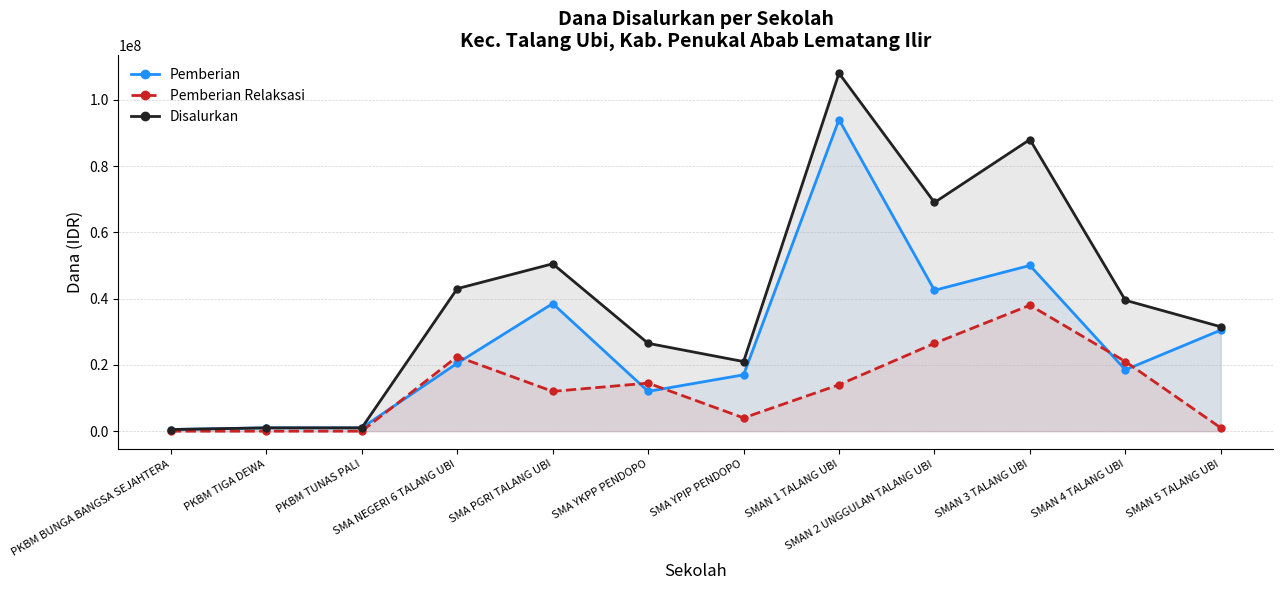

True or false: Pemberian and Disalurkan cross at least once.

False